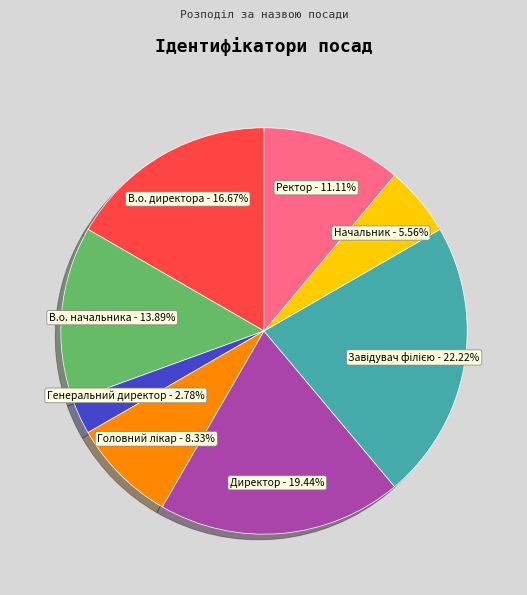

Do Начальник and В.о. директора together represent more than half of the pie?

No